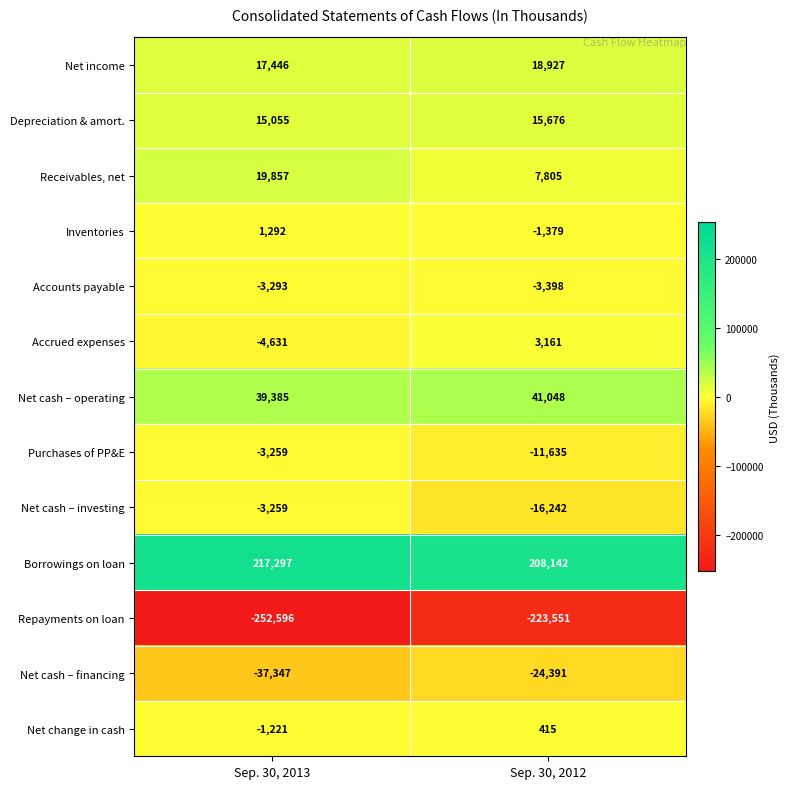

True or false: Net change in cash has a value of 415 at Sep. 30, 2012.

True